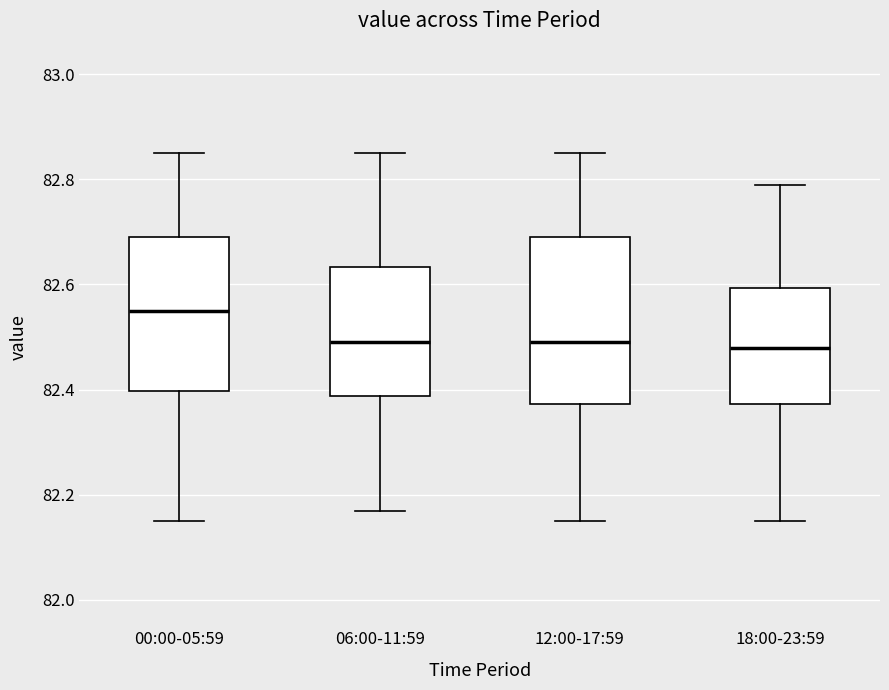

Comparing the boxes themselves (not the whiskers), which one is the tallest?

12:00-17:59